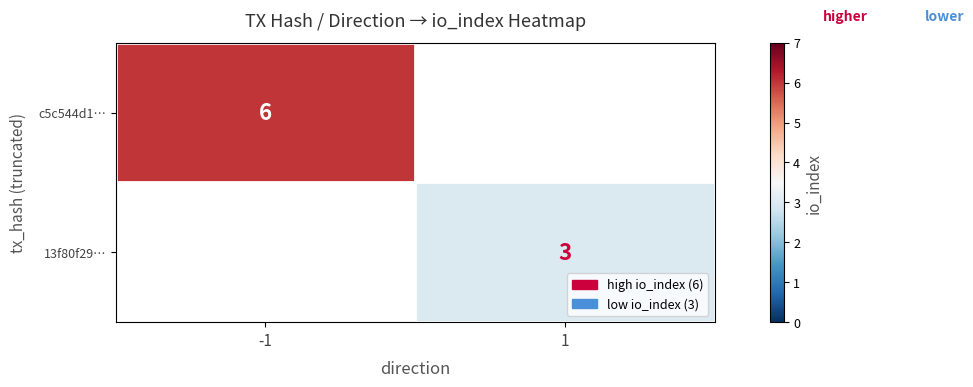

How many data points does each series have?

2